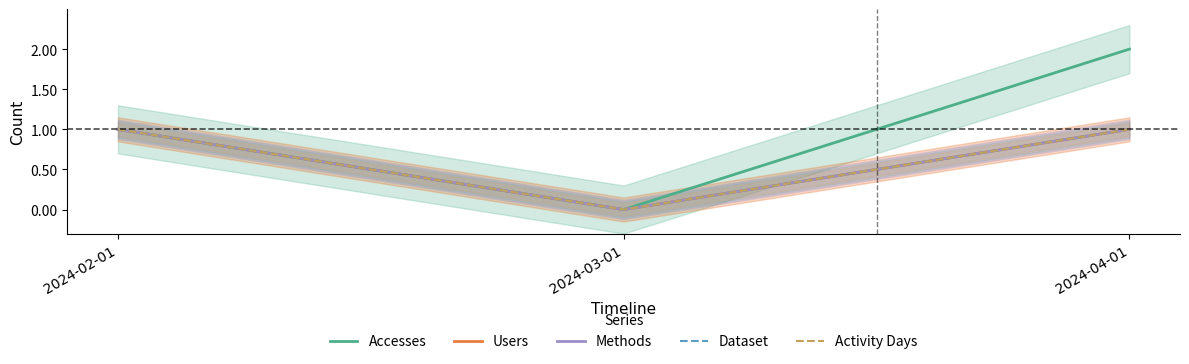

How many categories are shown in the chart?

3